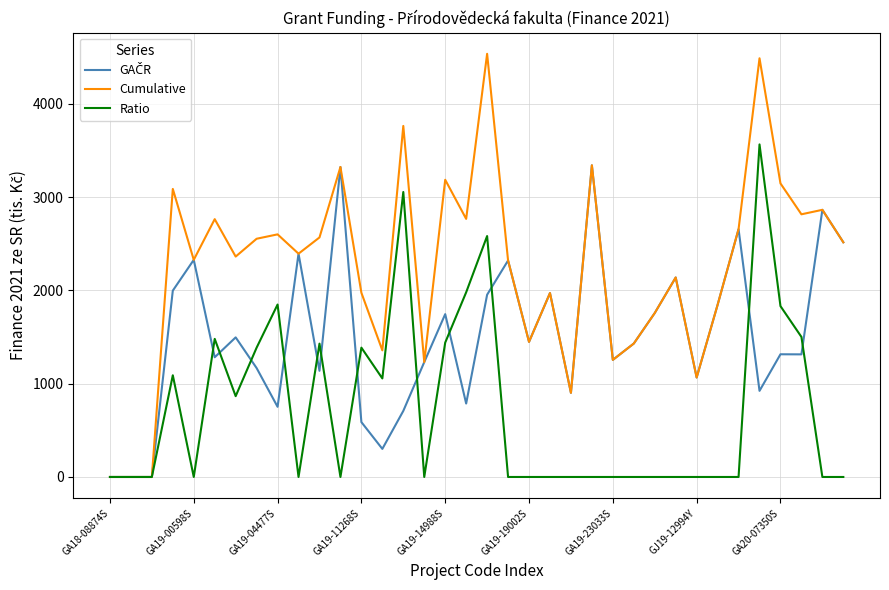

Does the chart display data point markers on the line(s)?

No